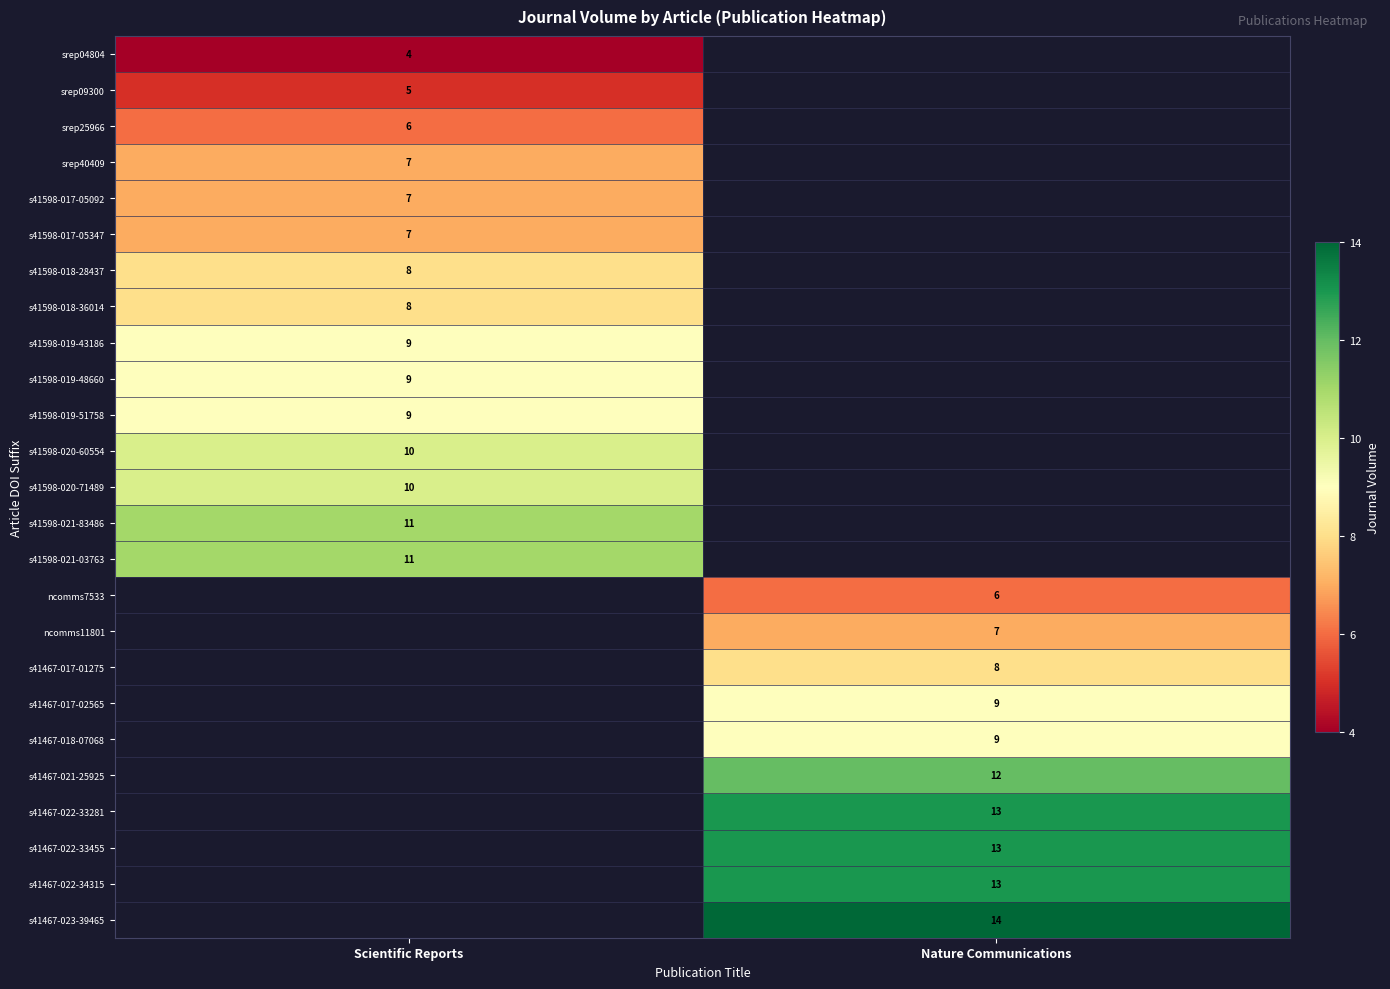

At how many categories does at least one series exceed 7?

2